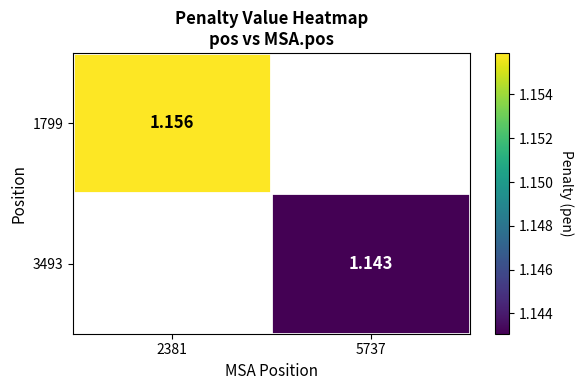

What is the greatest value displayed?

1.2